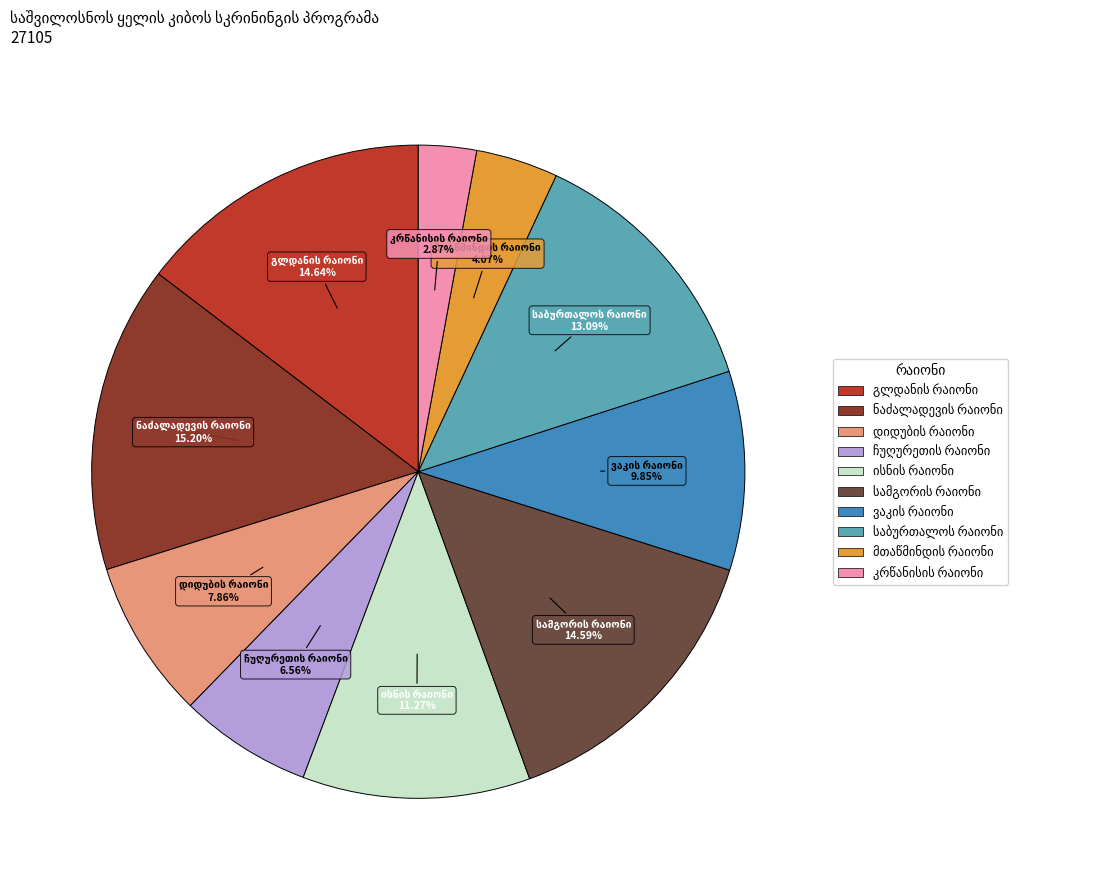

Is there a majority slice in this chart?

No